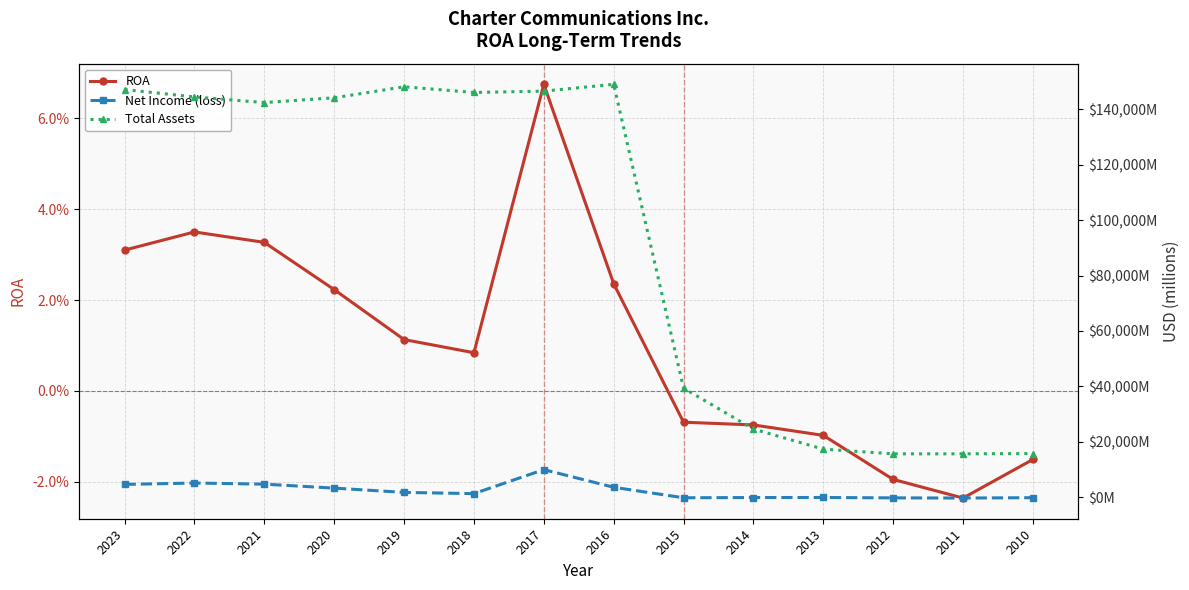

How many values in the Total Assets series are below 144206?

7